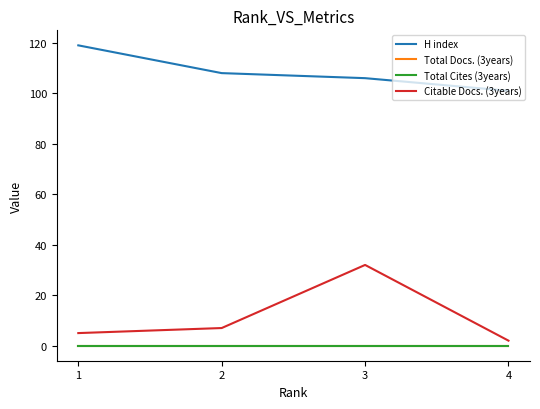

Does the chart have visible grid lines?

No